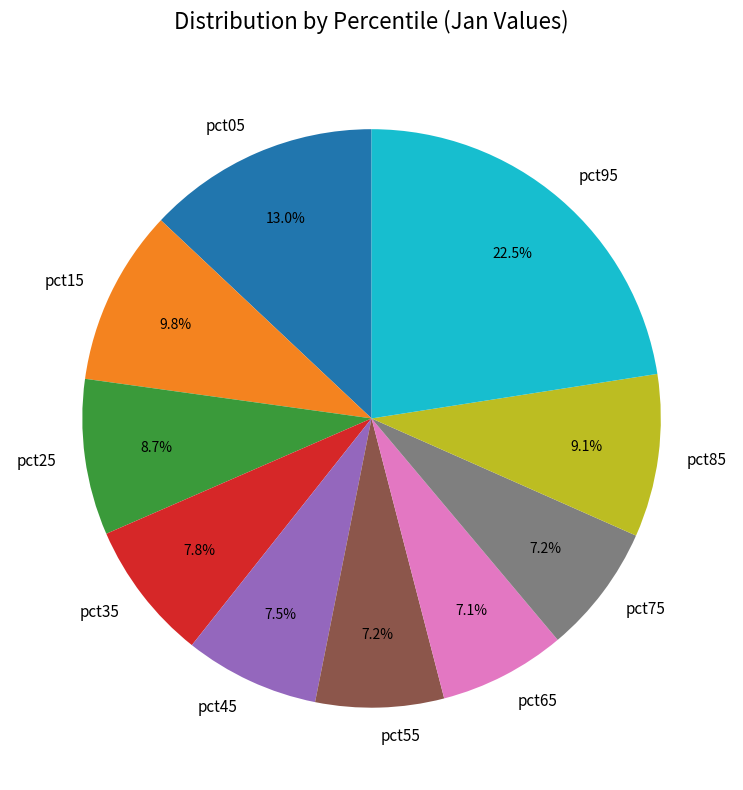

Is it true that pct25 is 1% of the pie?

False